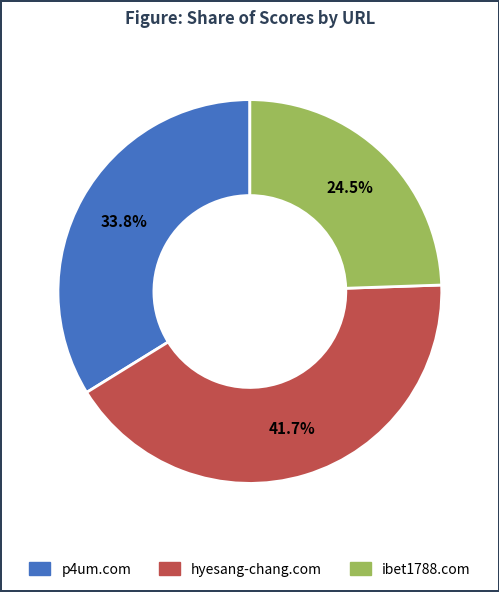

Which category has the smallest portion of the pie?

ibet1788.com